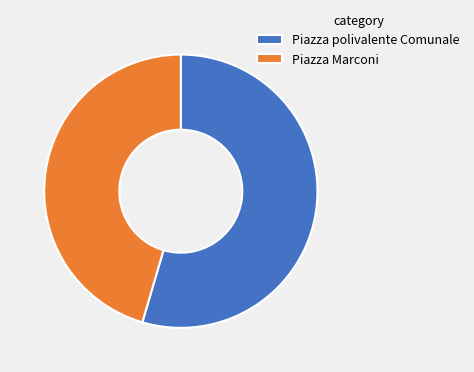

What is the smallest slice in the pie chart?

Piazza Marconi